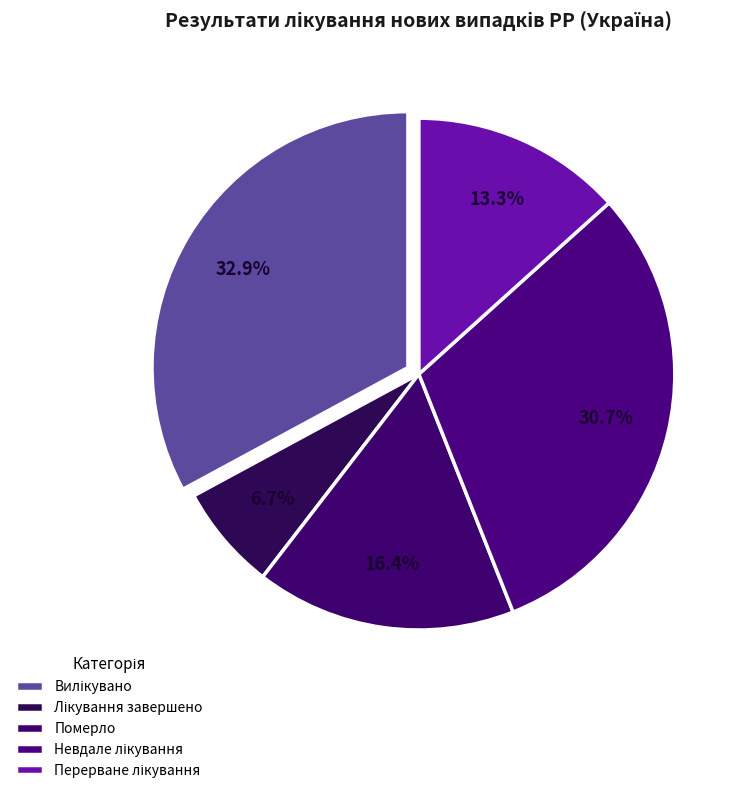

What percentage do Лікування завершено and Вилікувано together represent?

39.6%